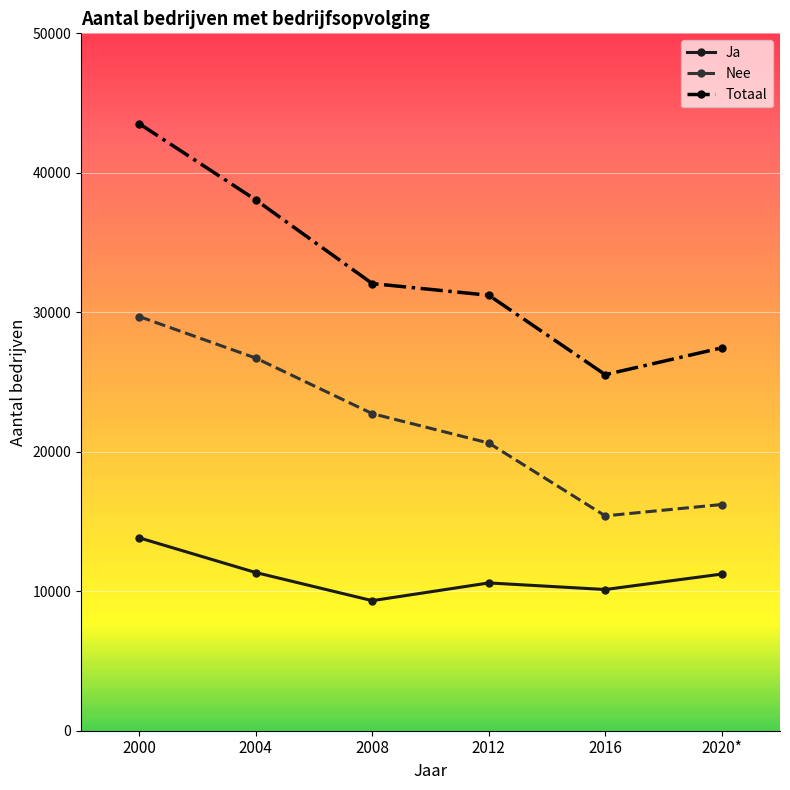

True or false: Nee has more than 1 points higher than both neighbors.

False